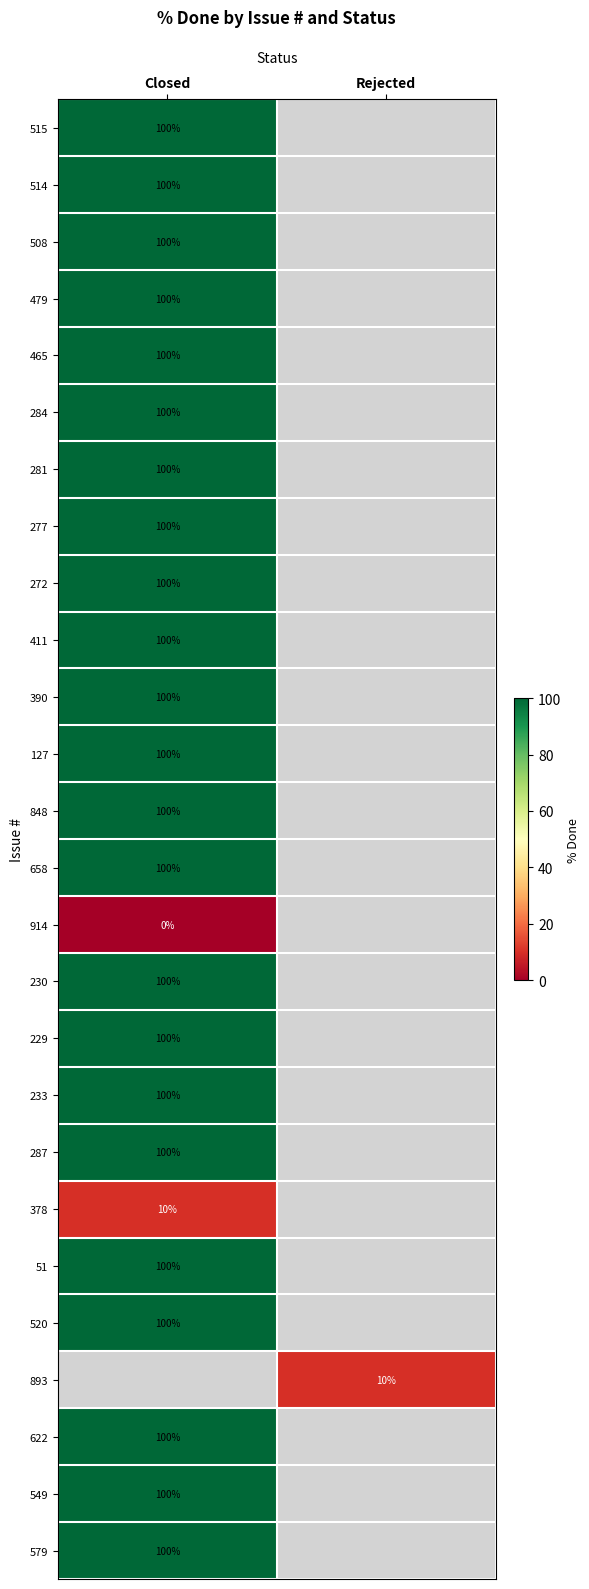

The value of 287 at Closed is 100. True or false?

True